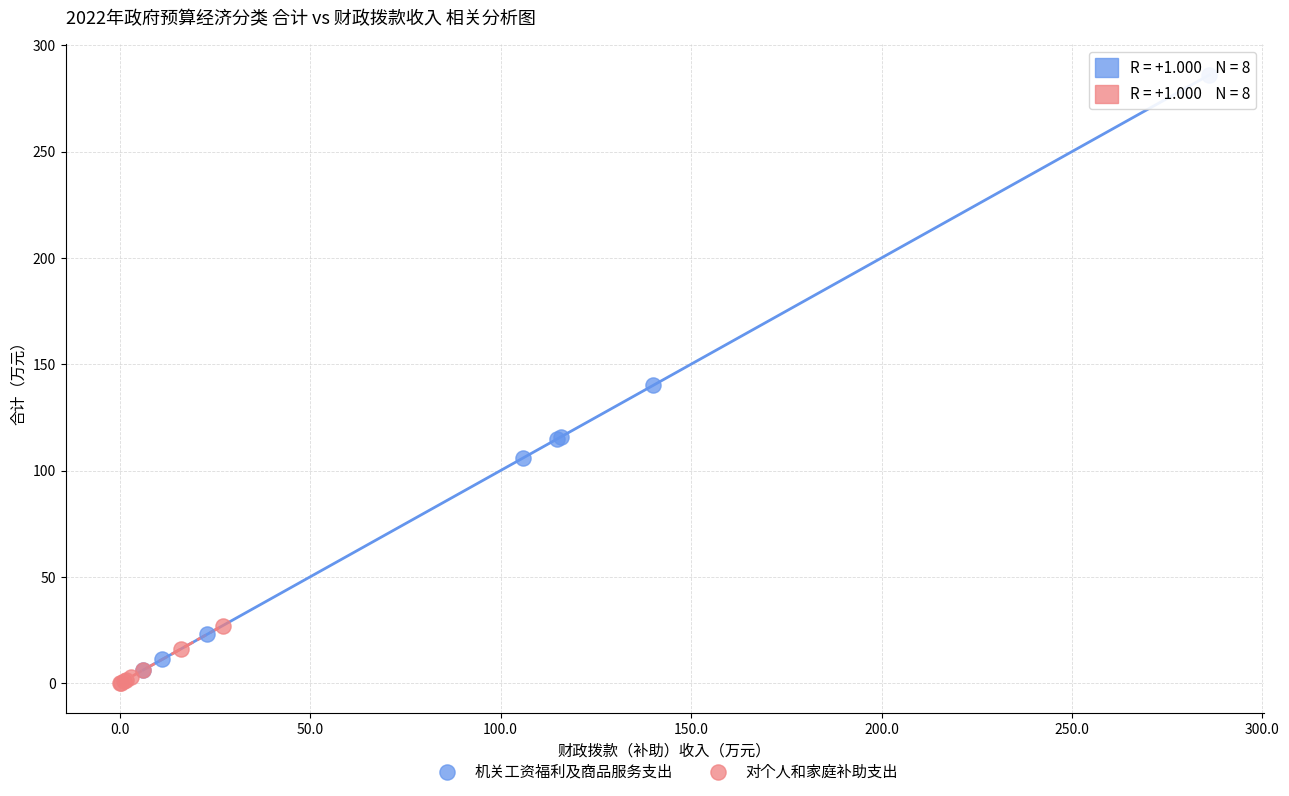

Which series contains the highest Y value?

机关工资福利及商品服务支出